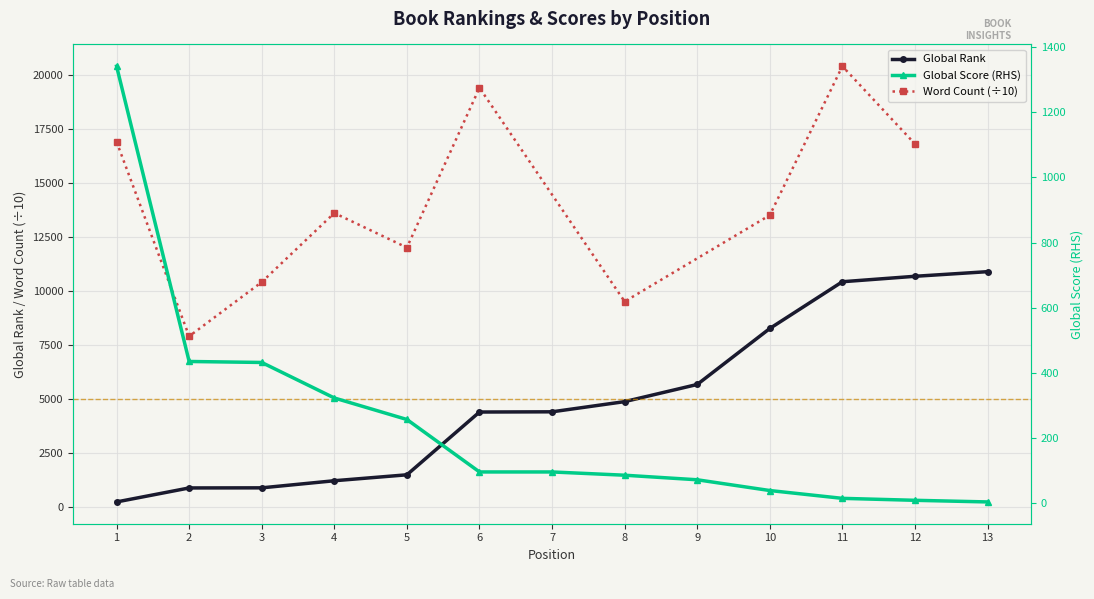

Reading left to right, extract all data points from this chart.

Global Rank: 216	864	869	1198	1473	4381	4391	4863	5658	8251	10417	10669	10883
Global Score: 1341	435	432	323	257	96	96	86	72	39	15	9	4